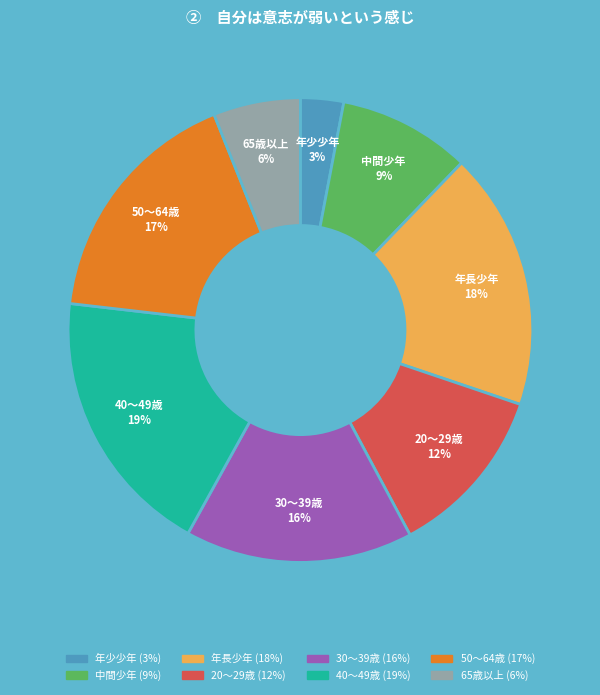

Rank the categories by value from lowest to highest.

年少少年, 65歳以上, 中間少年, 20～29歳, 30～39歳, 50～64歳, 年長少年, 40～49歳